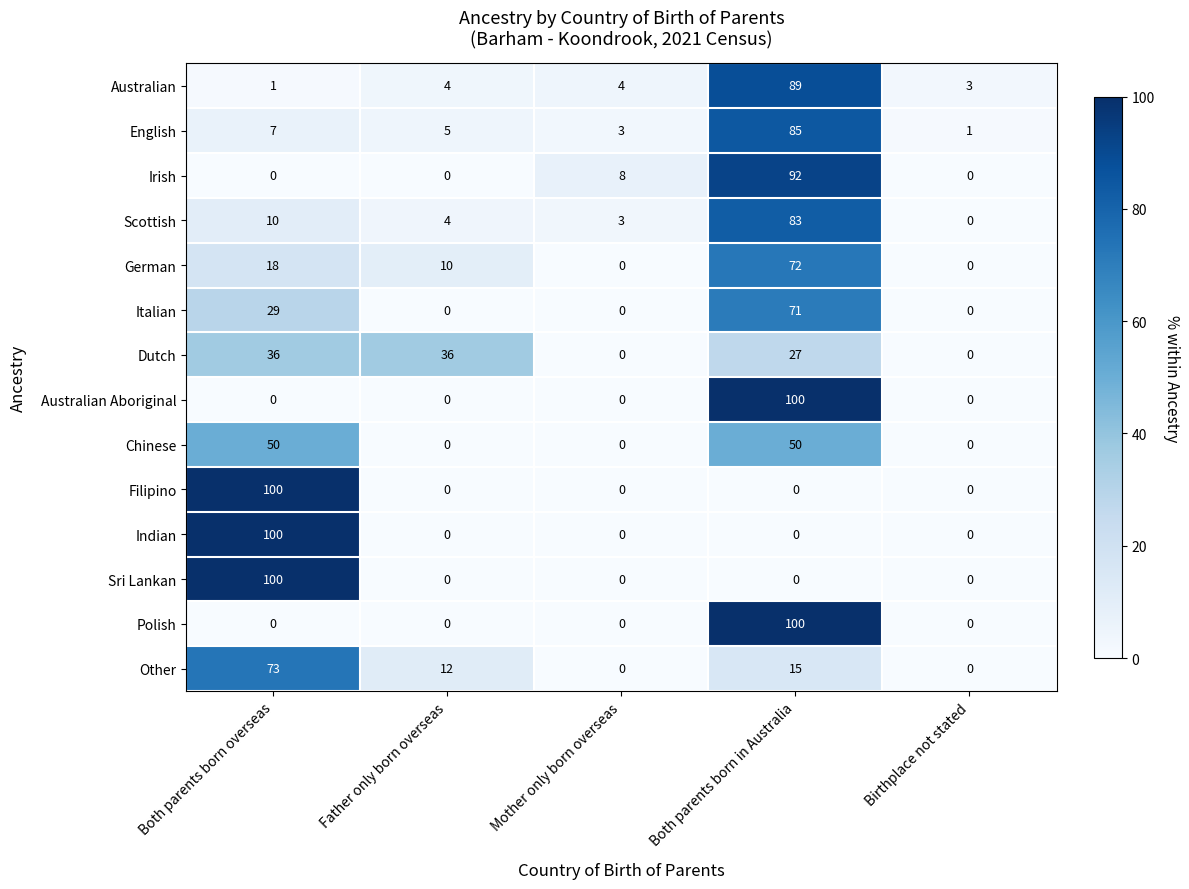

At how many categories does at least one series exceed 31?

3